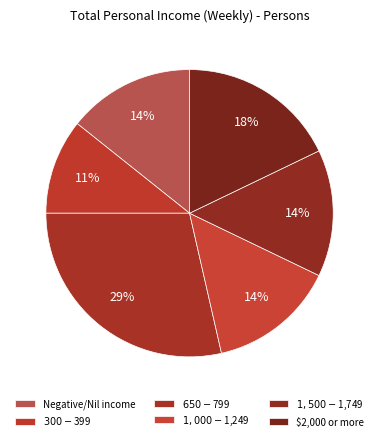

How many slices are in this pie chart?

6